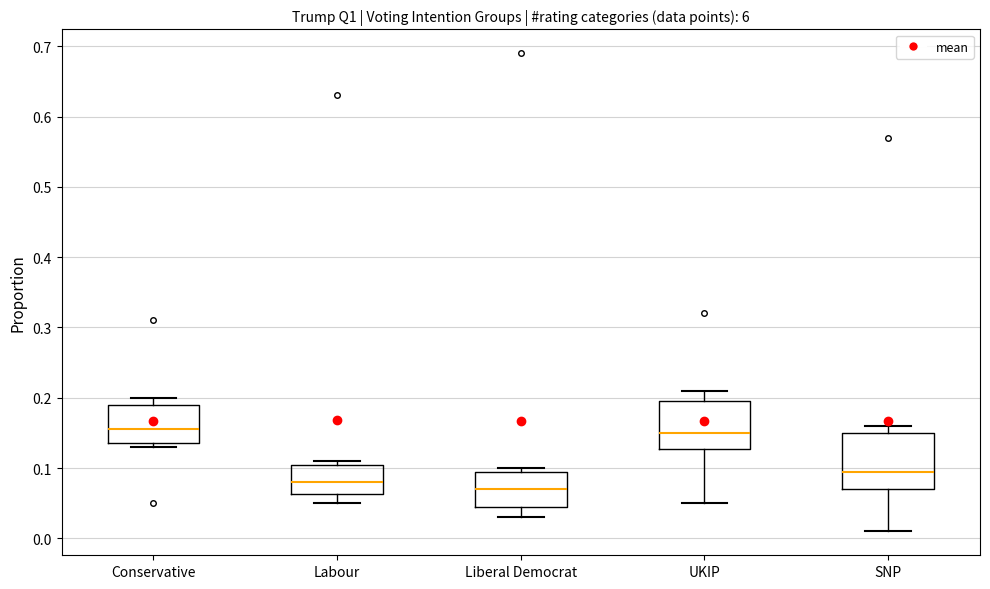

Reading left to right, read every box against the y-axis: the position of its median line, the range the box covers, and the ends of its whiskers. The values are not printed on the chart, so give them approximately, as read against the axis.

Conservative: median 0.16, box 0.14 to 0.19, whiskers 0.13 to 0.20
Labour: median 0.08, box 0.06 to 0.11, whiskers 0.05 to 0.11 (just above the box's upper edge)
Liberal Democrat: median 0.07, box 0.05 to 0.10, whiskers 0.03 to 0.10 (just above the box's upper edge)
UKIP: median 0.15, box 0.13 to 0.20, whiskers 0.05 to 0.21
SNP: median 0.10, box 0.07 to 0.15, whiskers 0.01 to 0.16